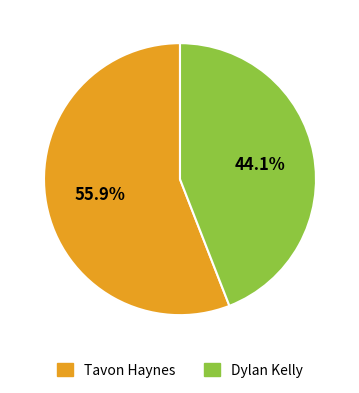

Which slice is the smallest?

Dylan Kelly